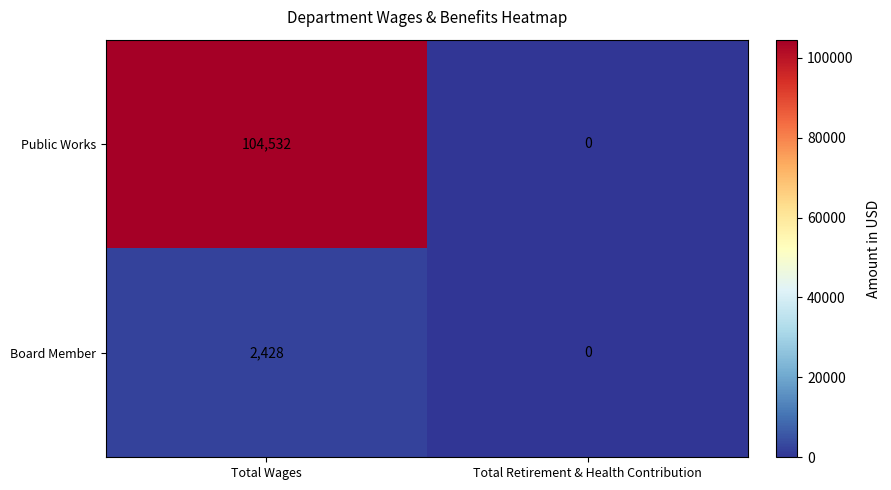

The Public Works series shows 104532 at Total Wages. True or false?

True